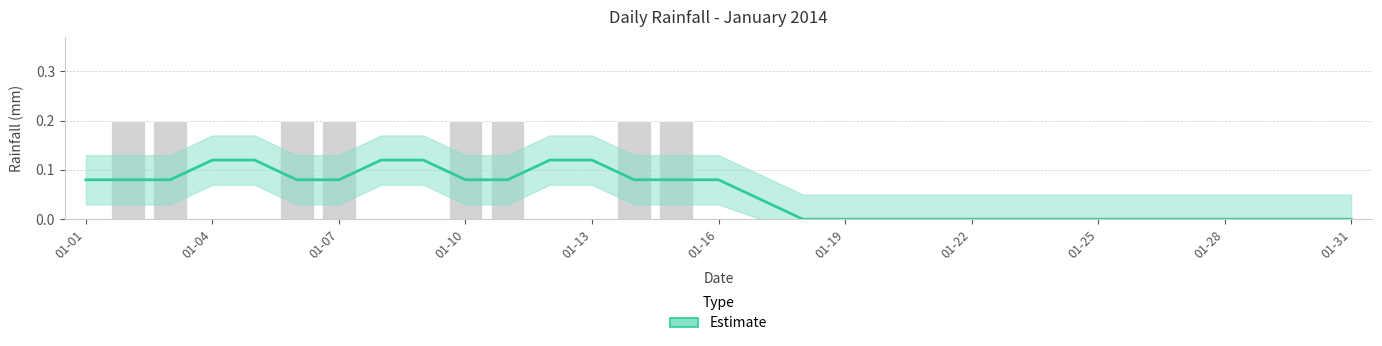

What is the value of the Estimate bar at the 14th from the left?

0.1